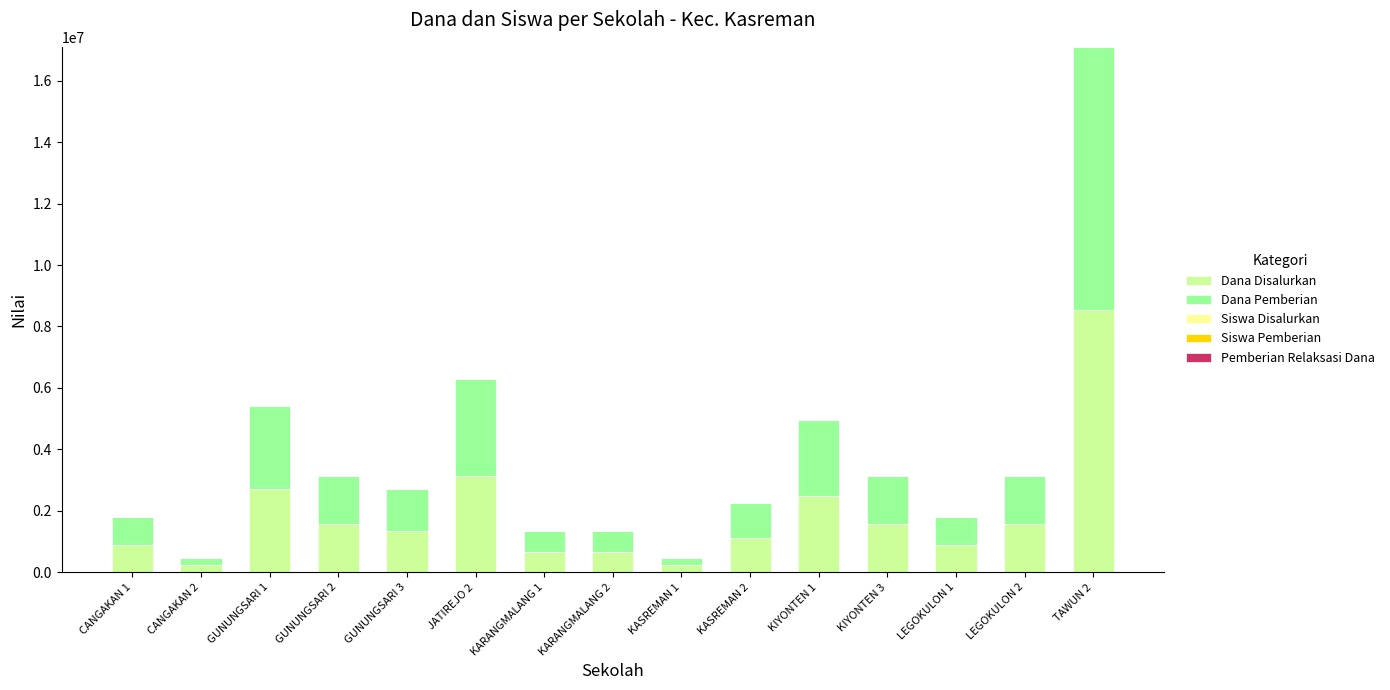

At which category is the sum across all series the highest?

TAWUN 2